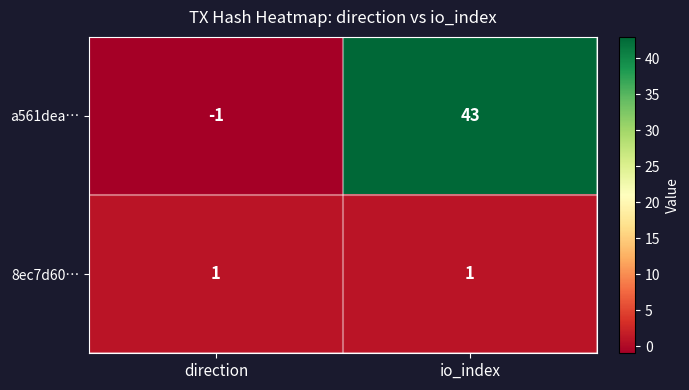

Between direction and io_index, which series saw the biggest shift?

a561dea…